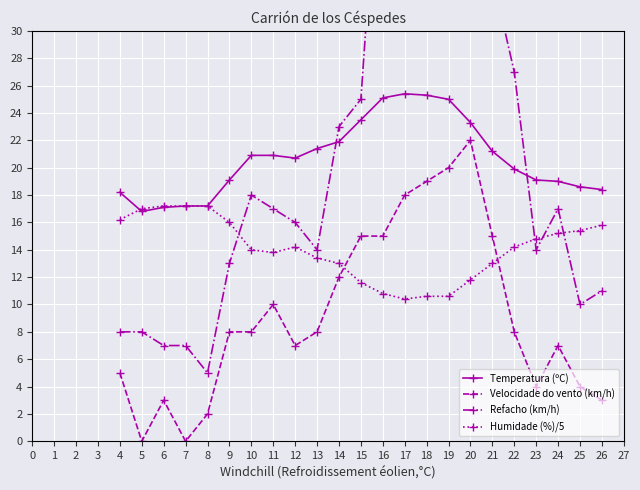

Where is the first local maximum for Velocidade do vento (km/h)?

6